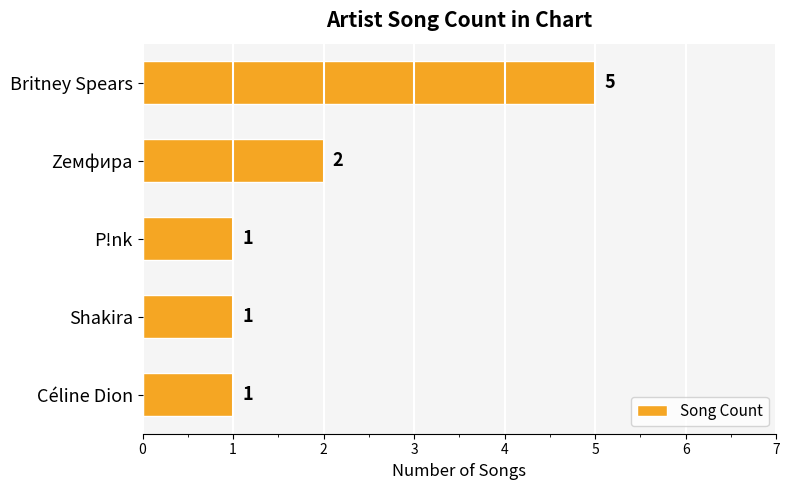

Which label corresponds to the largest value in the chart?

Britney Spears